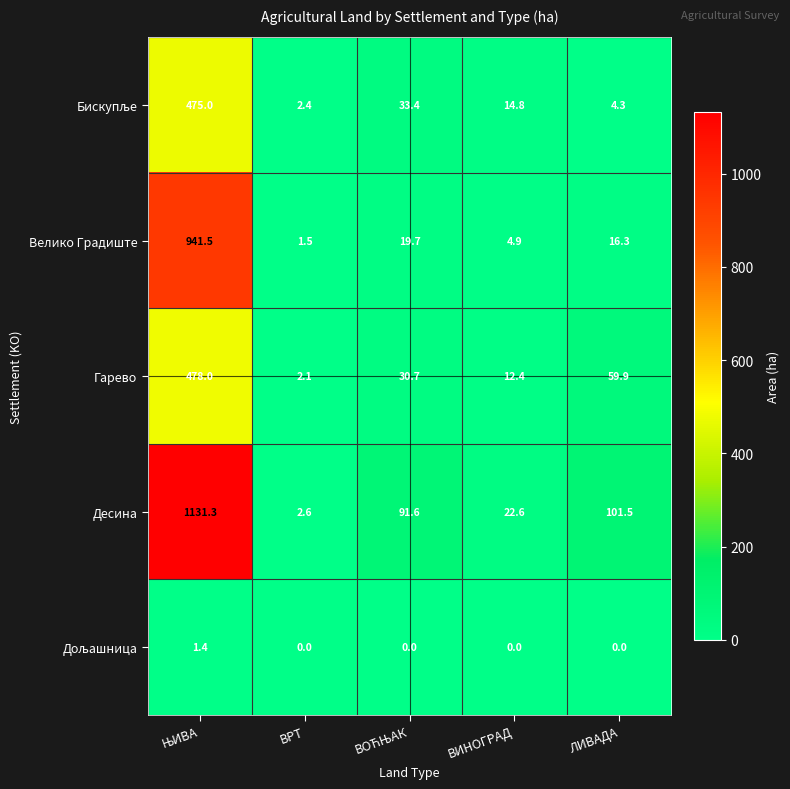

Which series has the largest range (max minus min)?

Десина